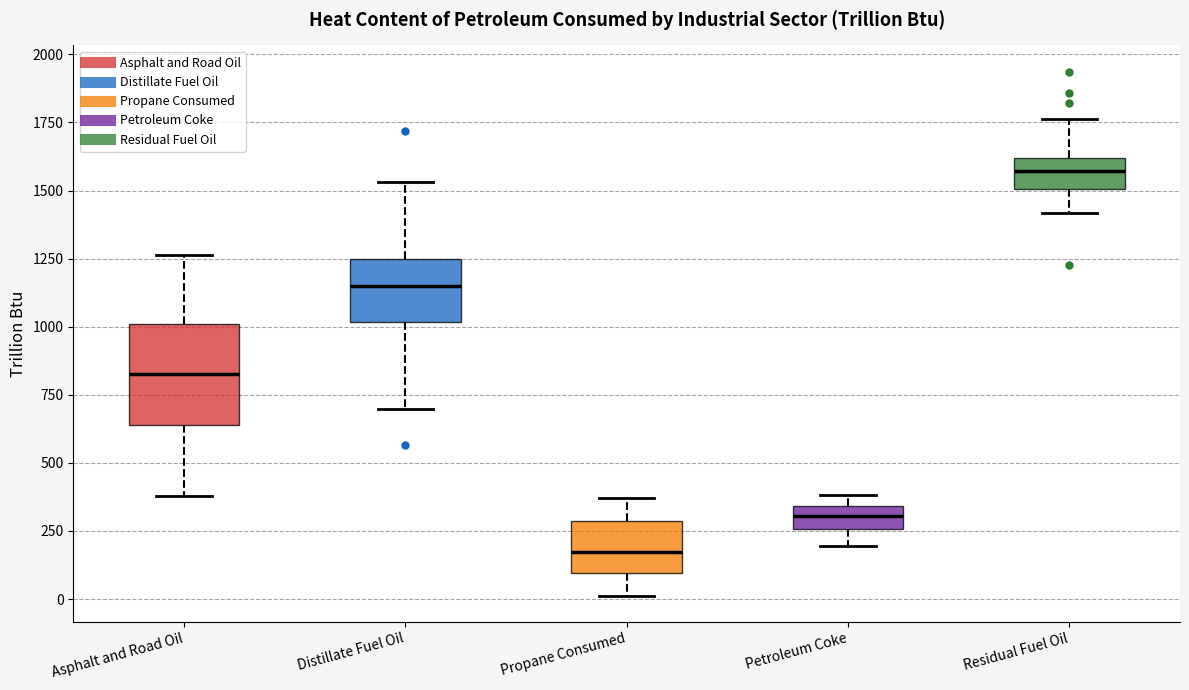

Which box has the highest median line?

Residual Fuel Oil